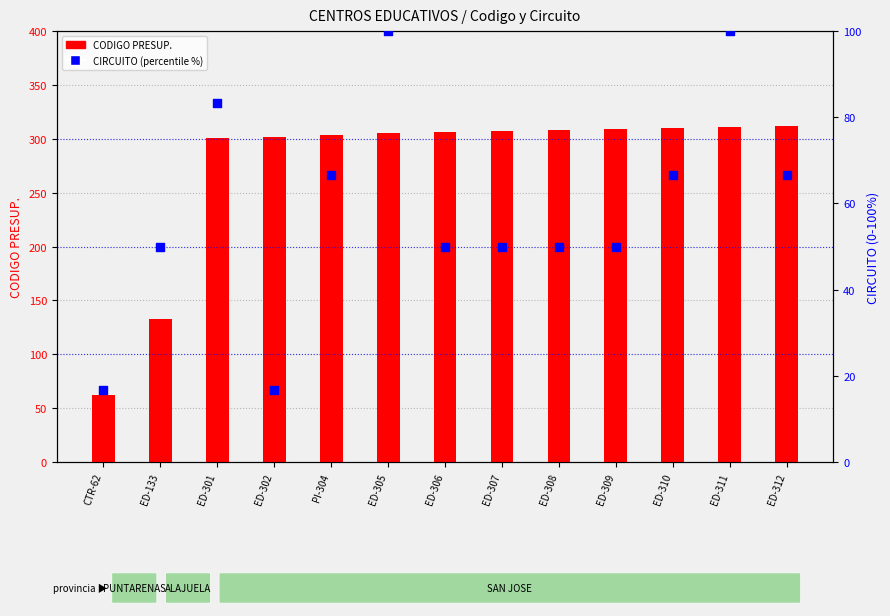

At how many categories does at least one series exceed 259?

11